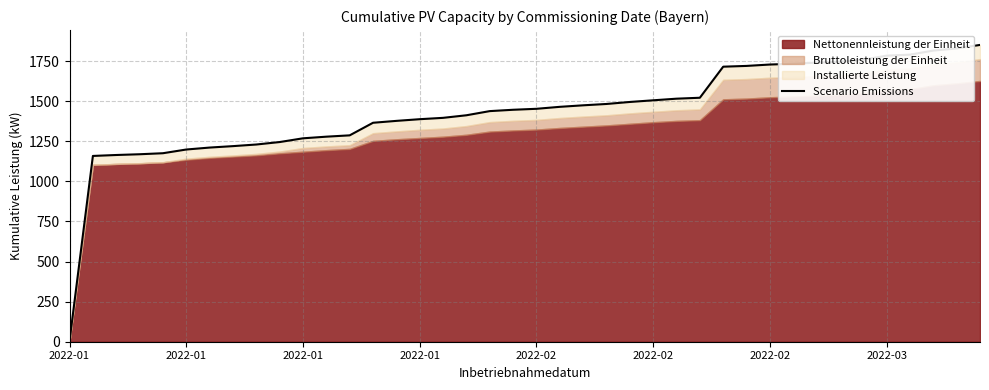

What is the average value?

1439.0